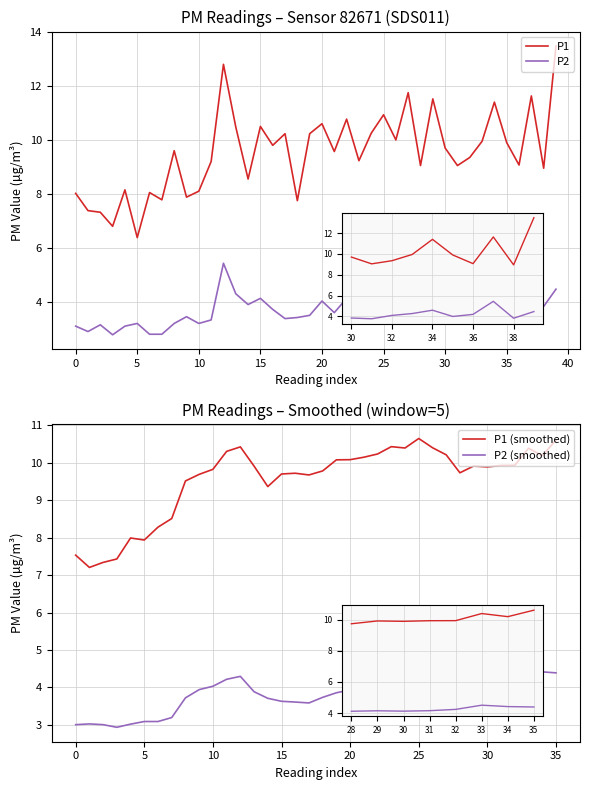

How many data points in P1 are less than 8?

7